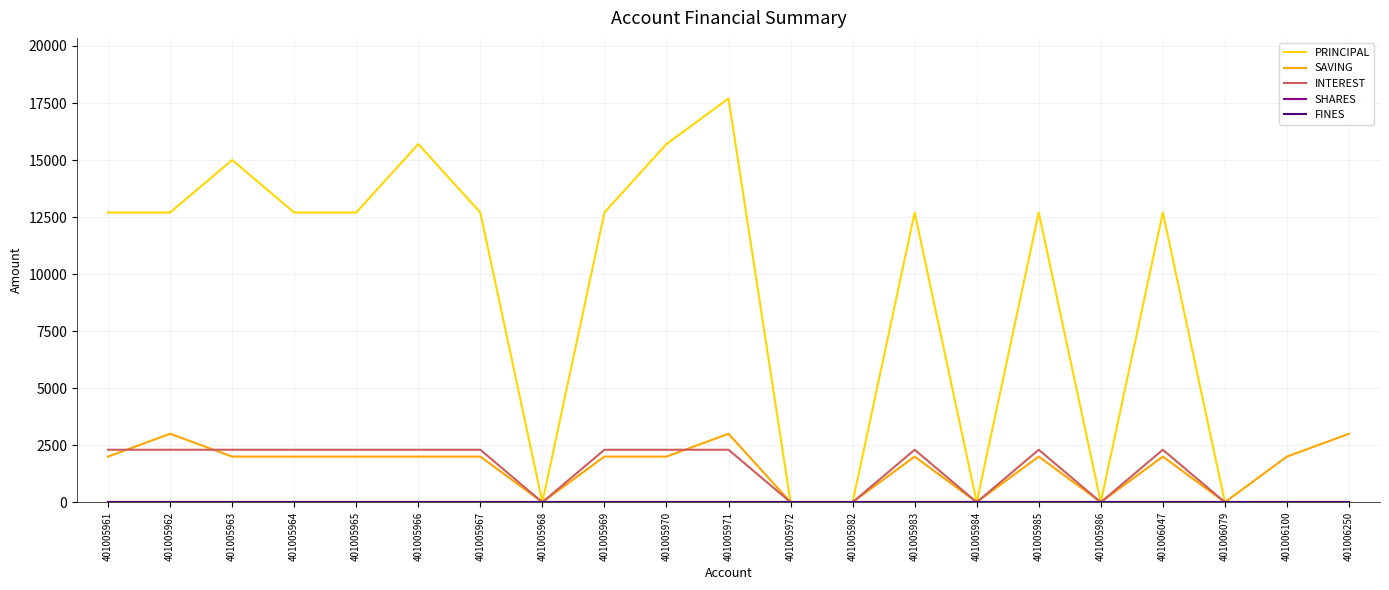

How many PRINCIPAL values are between 0 and 12700?

17